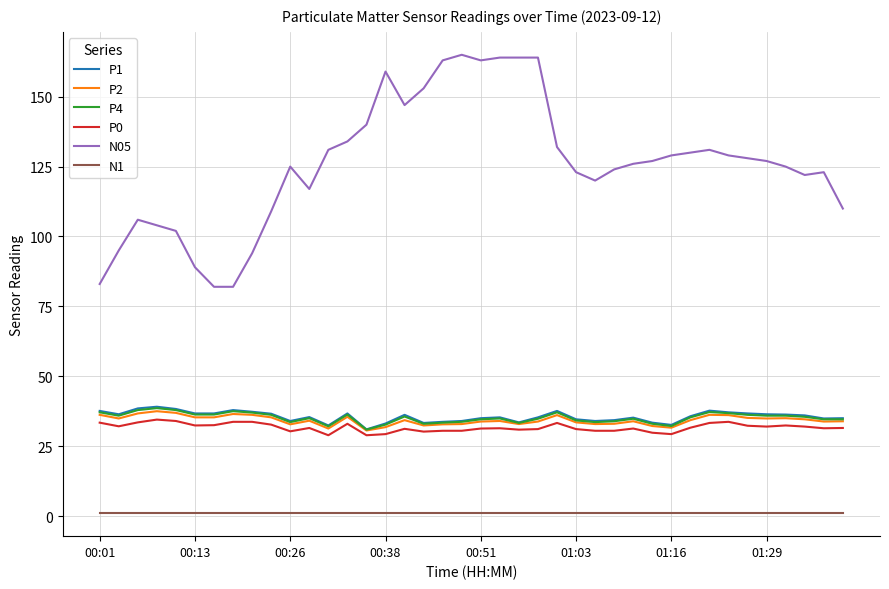

What is the maximum value for P1?

39.1